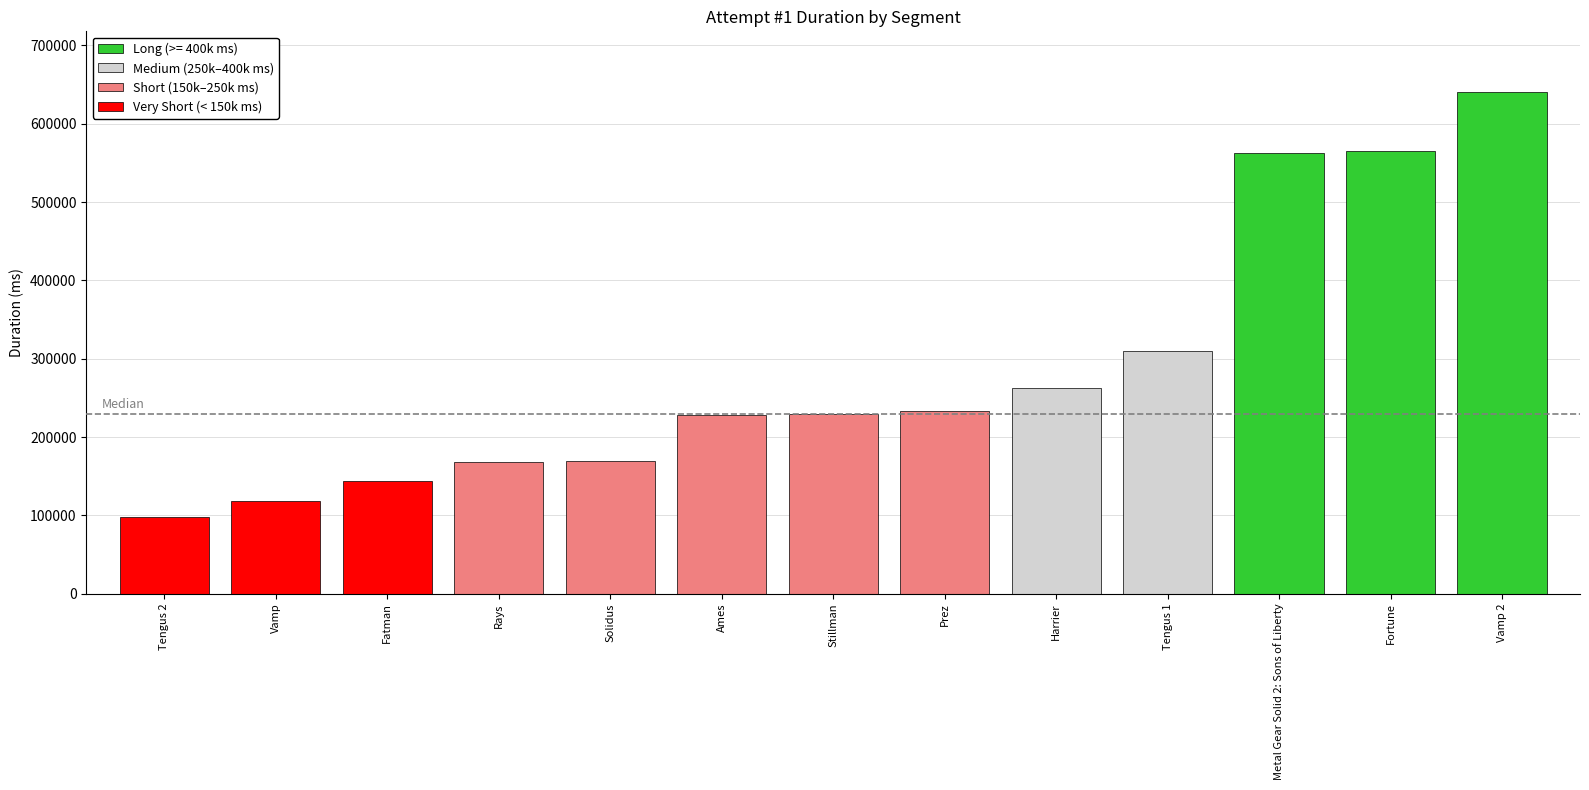

What value does the data have at Stillman, to the nearest 50?

228750